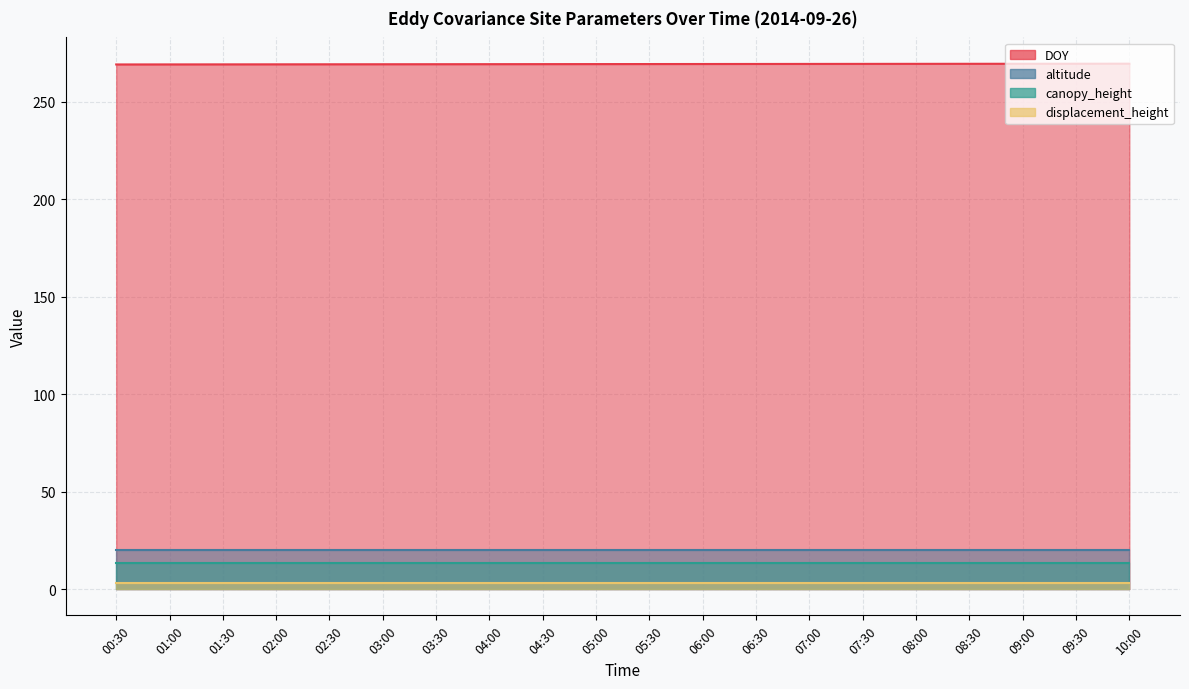

What is the label of the 2nd point from the left?

01:00